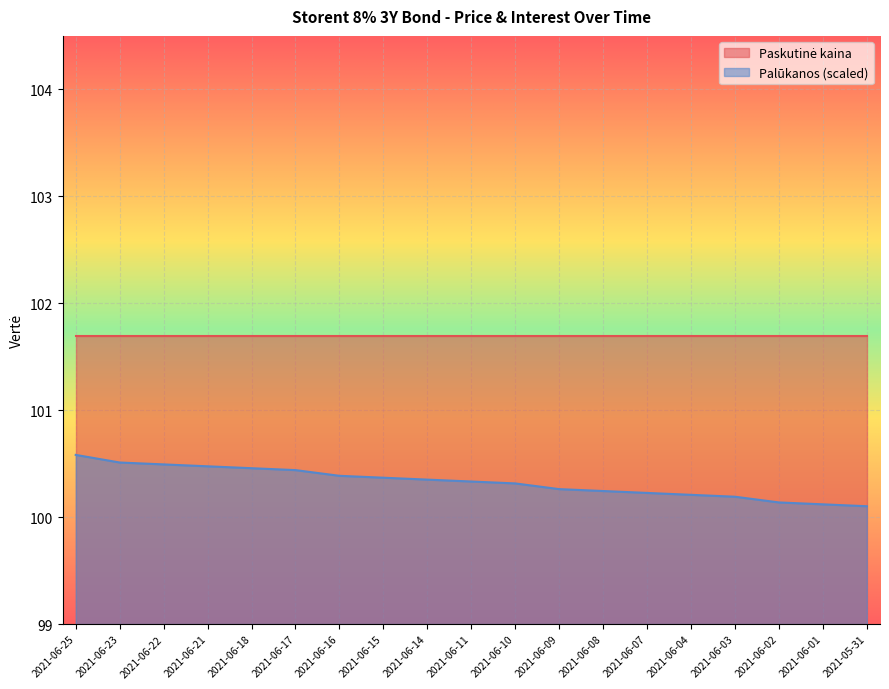

The value at 2021-06-01 is 100.1. True or false?

True